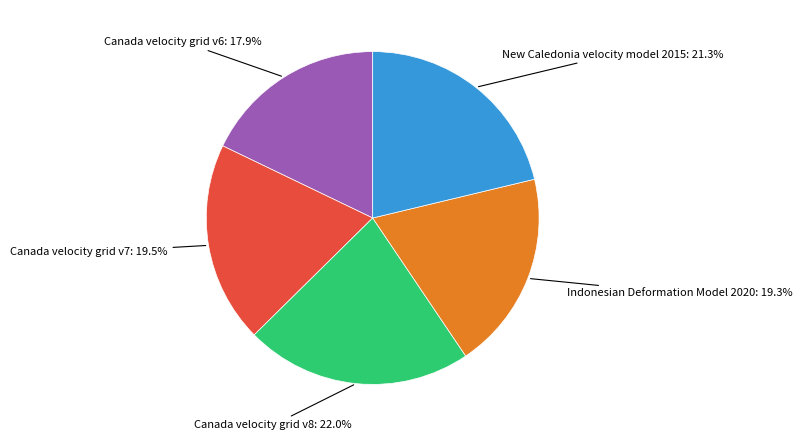

True or false: Canada velocity grid v6 accounts for 18% of the total.

True